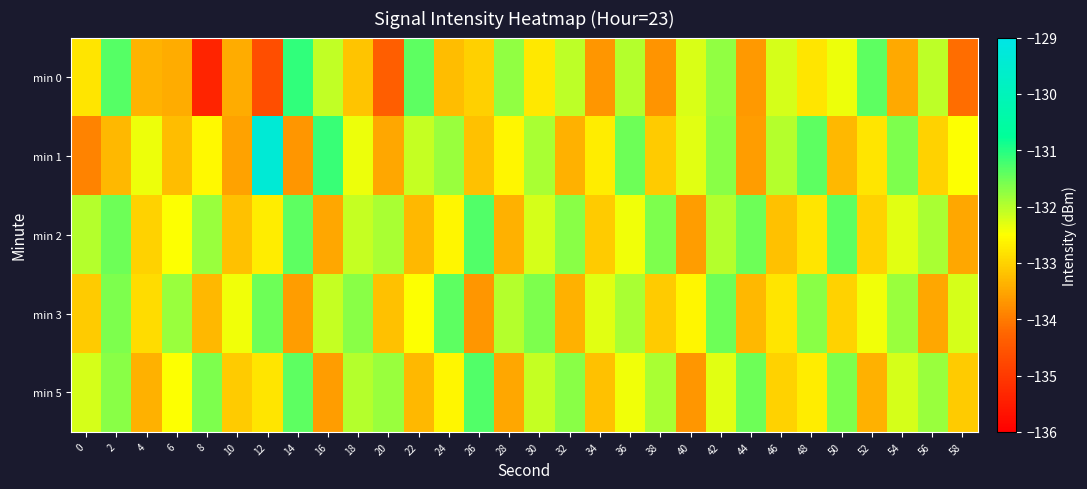

Which series changed the most between 14 and 26?

min 0